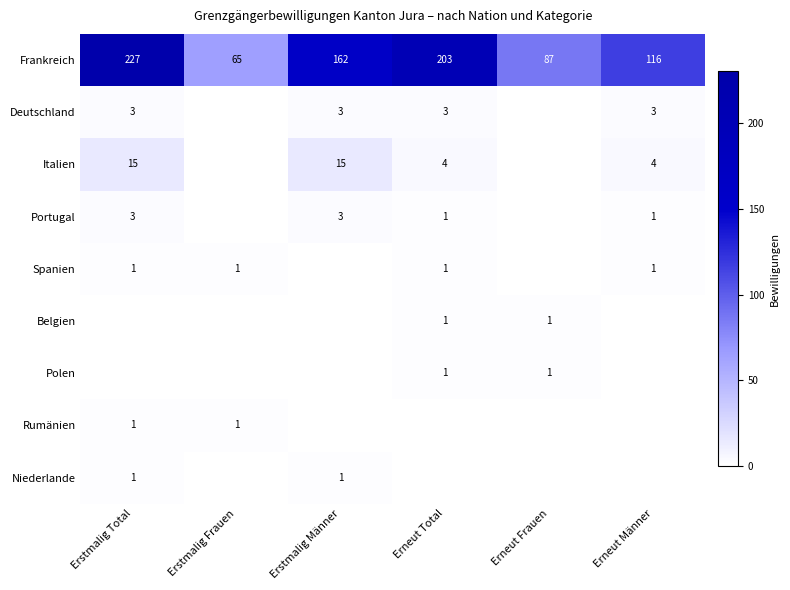

What is the maximum value shown in the chart?

227